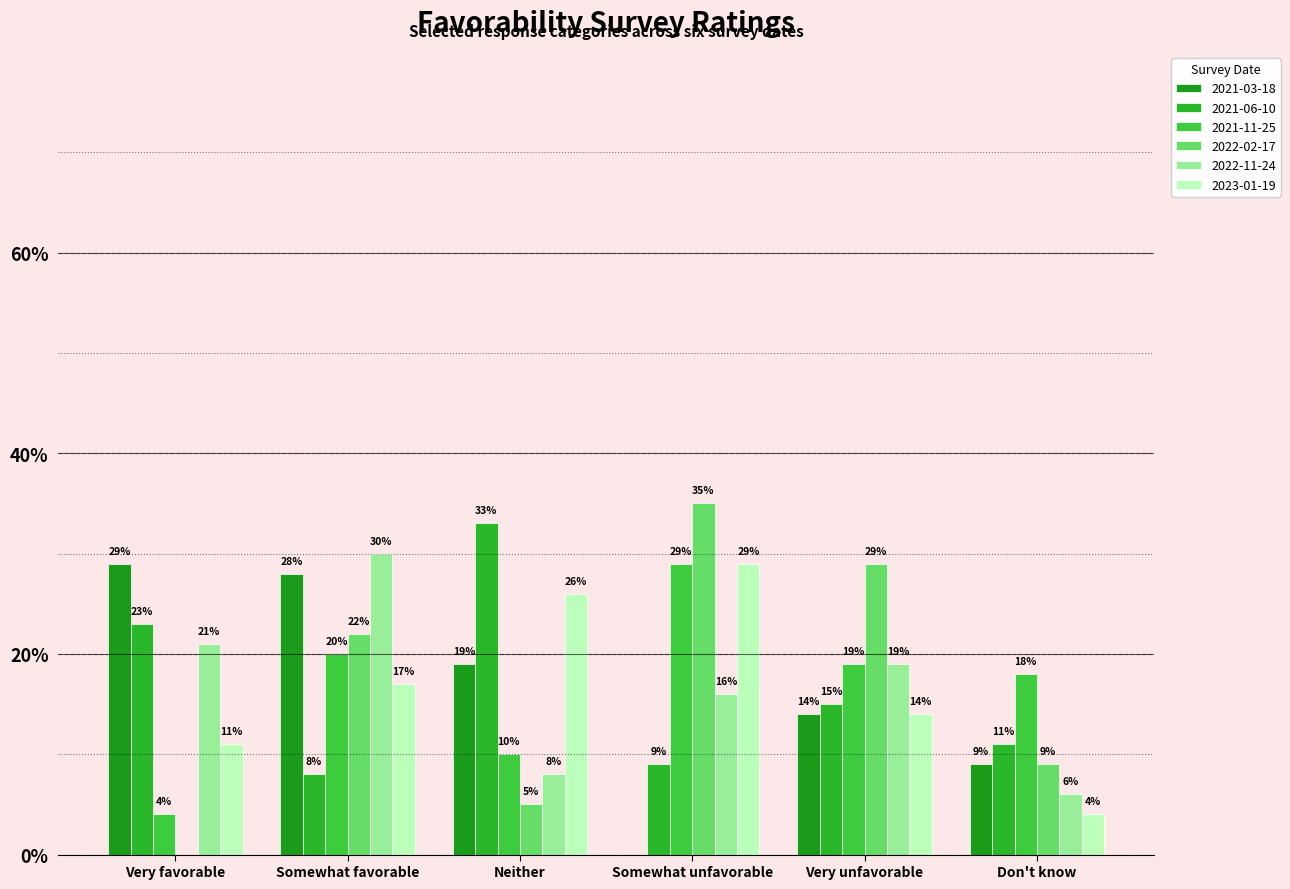

List the series in order of their peak value, highest first.

2022-02-17, 2021-06-10, 2022-11-24, 2021-03-18, 2021-11-25, 2023-01-19